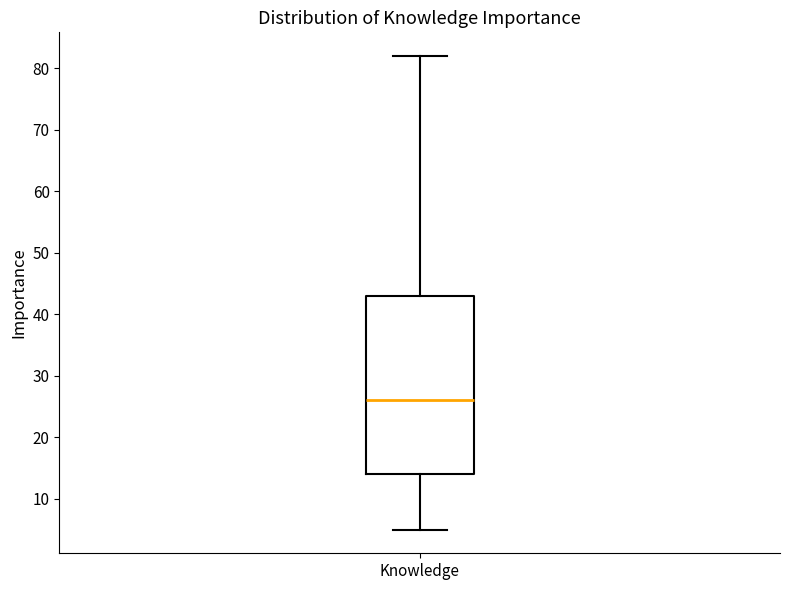

Read this box plot against the y-axis: the position of the median line, the range covered by the box, and the ends of both whiskers. The values are not printed on the chart, so give them approximately, as read against the axis.

median 26, box 14 to 43, whiskers 5 to 82